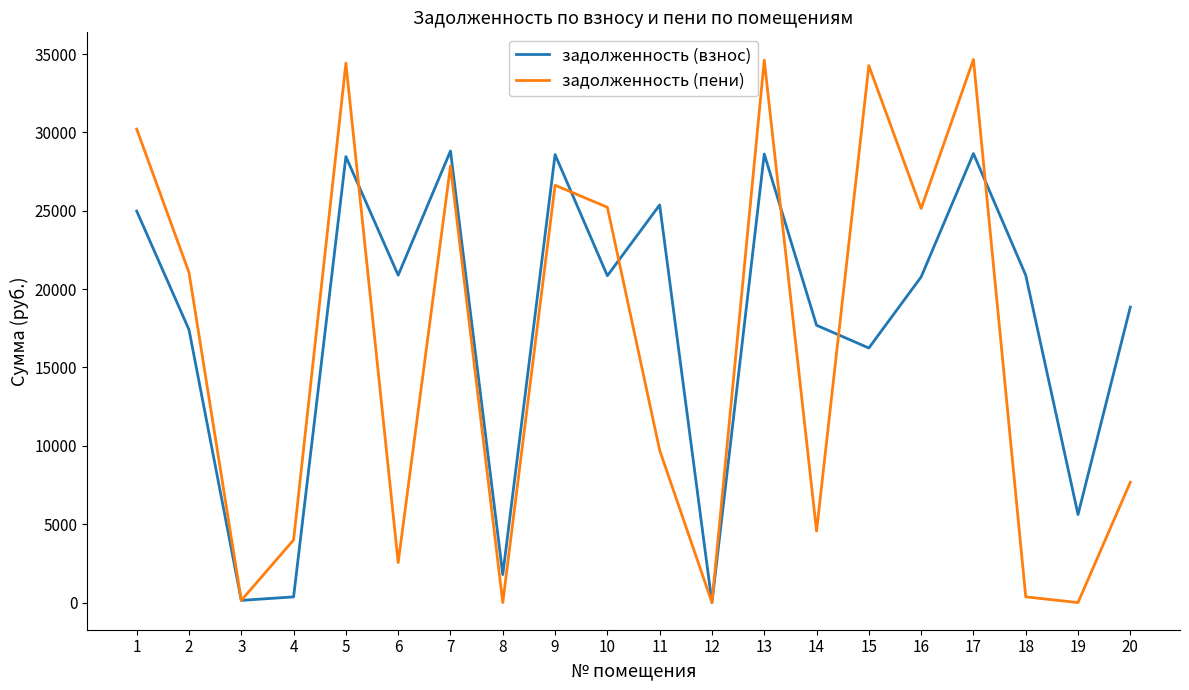

List the series in order of their overall mean, highest first.

задолженность (взнос), задолженность (пени)